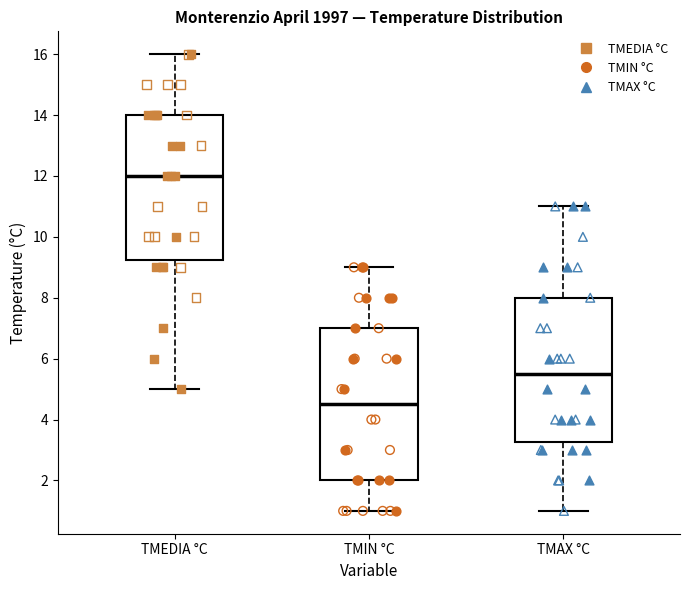

Which box has the lowest median line?

TMIN °C